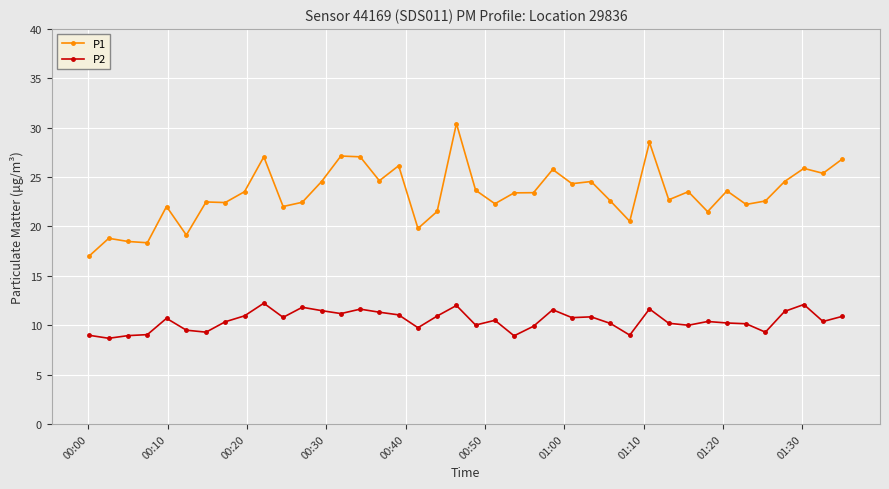

Which series has the largest total across all categories?

P1